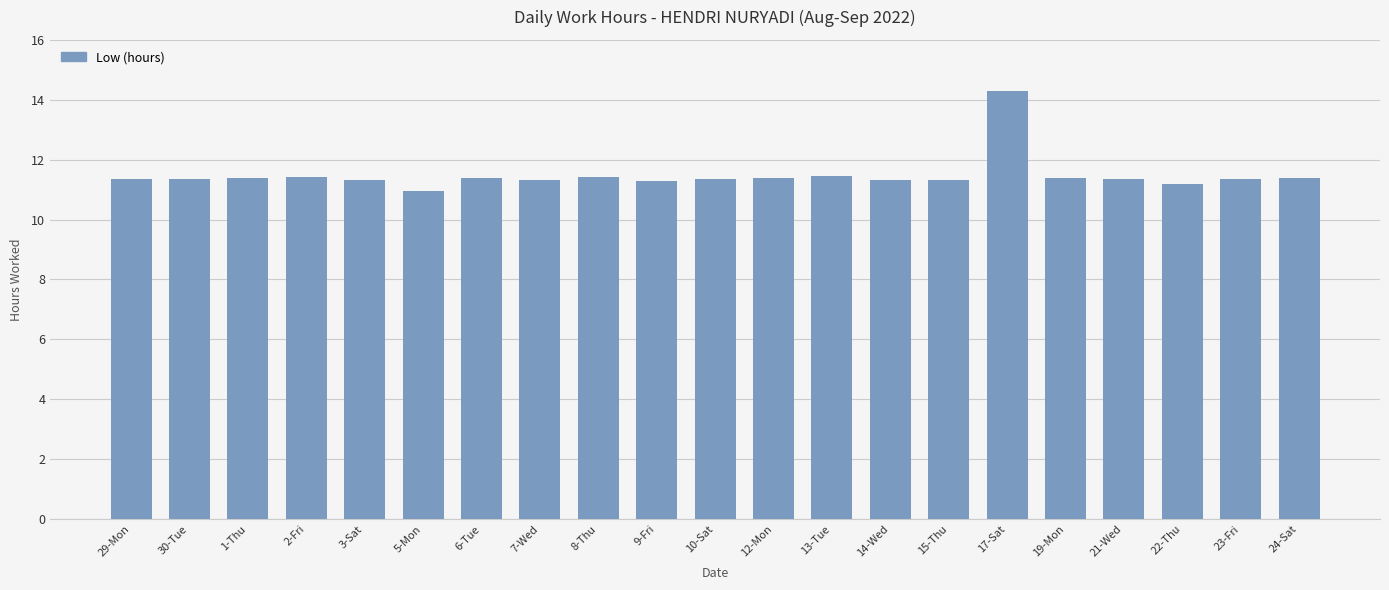

How many data points are above 11?

20